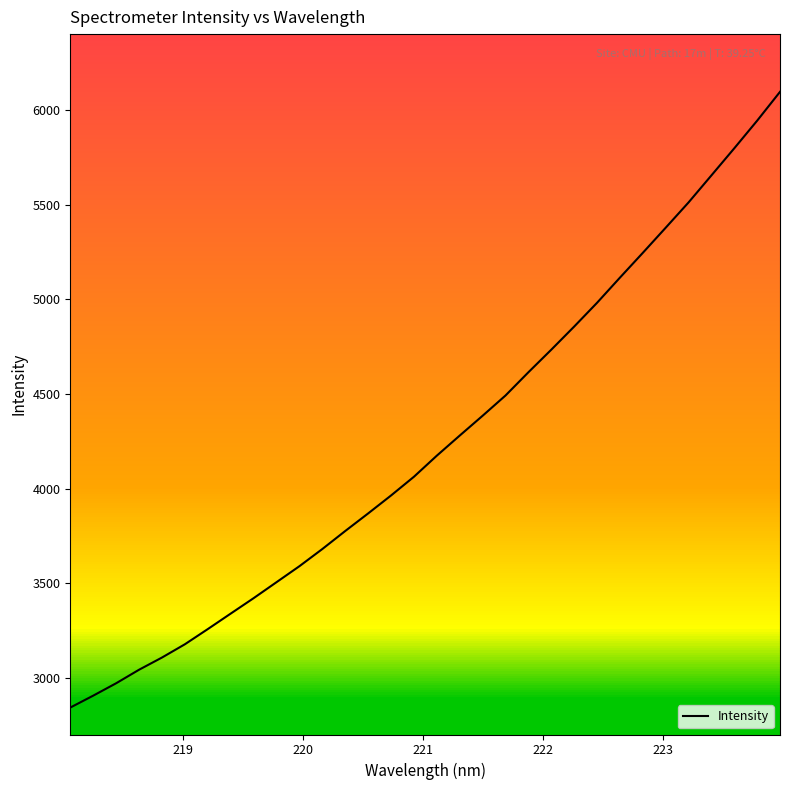

What is the maximum value shown in the chart?

6095.1